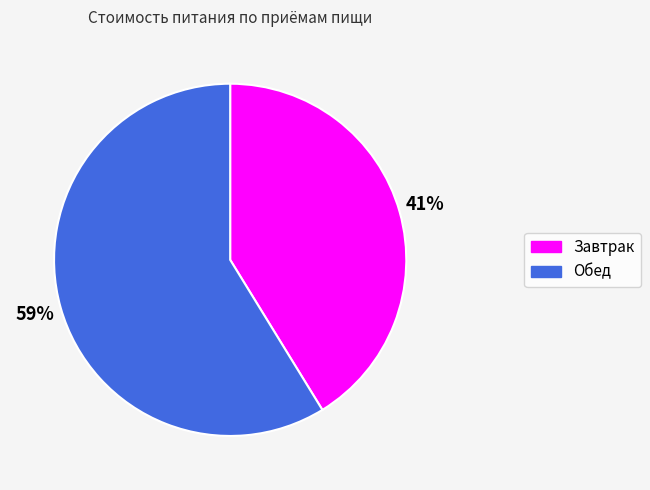

To the nearest percent, what is the difference between the Завтрак and Обед slice percentages?

18%